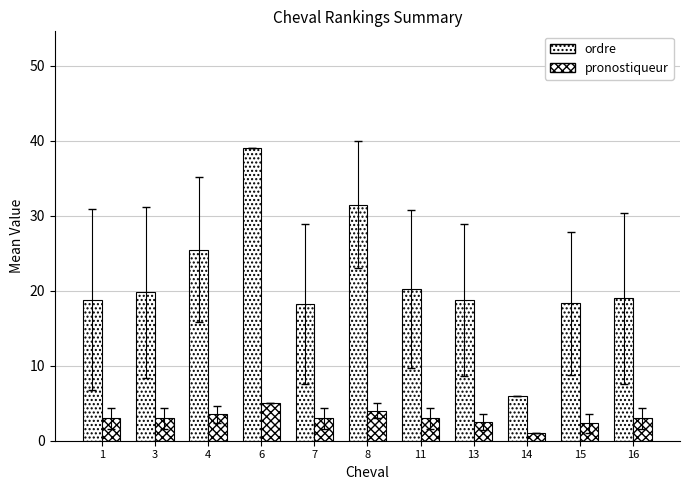

What is the total value across all series at 4?

29.0